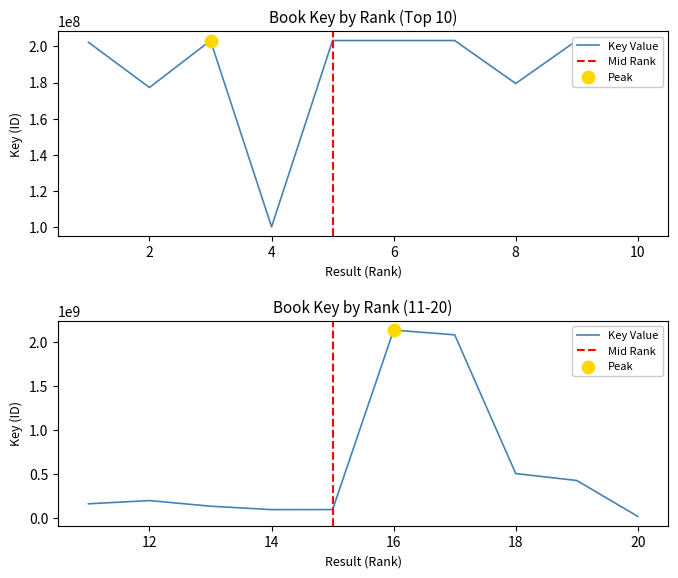

What is the change in value from 15 to 19?

+330313319